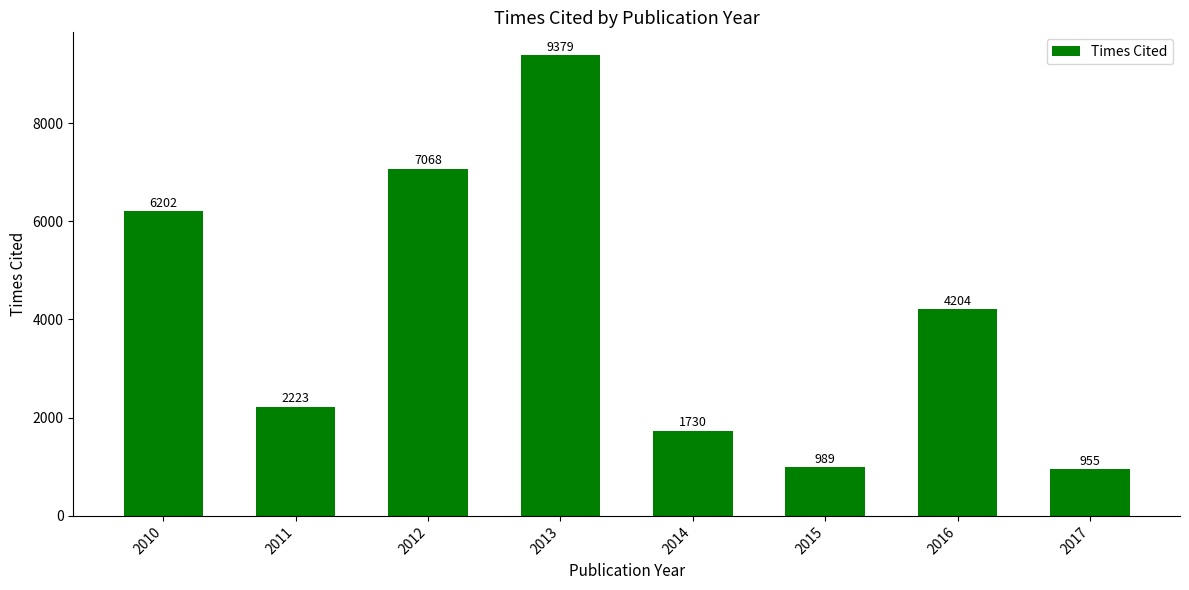

The value at 2015 is 989. True or false?

True